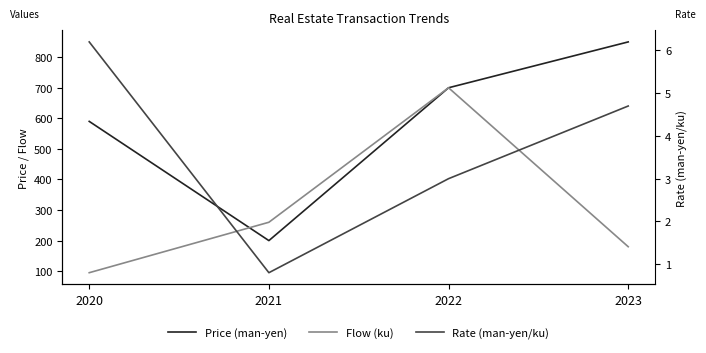

At which category is the sum across all series the highest?

2022